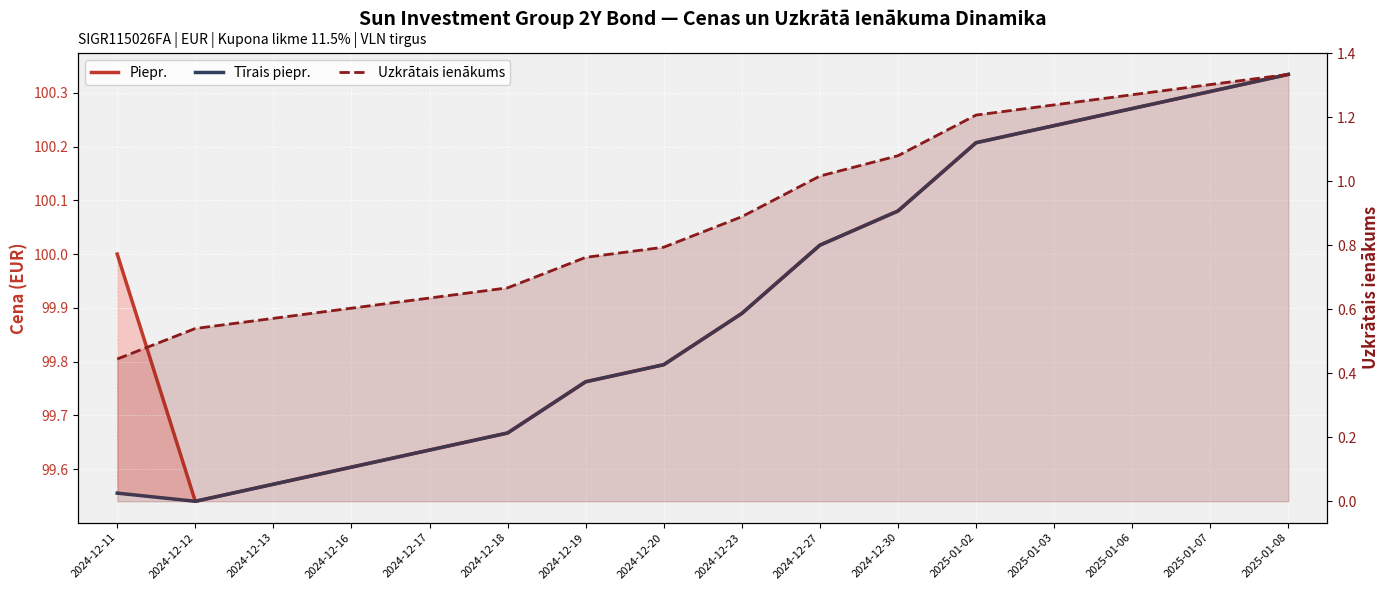

Reading left to right, extract all data points from this chart.

Piepr.: 100.0	99.5	99.6	99.6	99.6	99.7	99.8	99.8	99.9	100.0	100.1	100.2	100.2	100.3	100.3	100.3
Tīrais piepr.: 99.6	99.5	99.6	99.6	99.6	99.7	99.8	99.8	99.9	100.0	100.1	100.2	100.2	100.3	100.3	100.3
Uzkrātais ienākums: 0.4	0.5	0.6	0.6	0.6	0.7	0.8	0.8	0.9	1.0	1.1	1.2	1.2	1.3	1.3	1.3